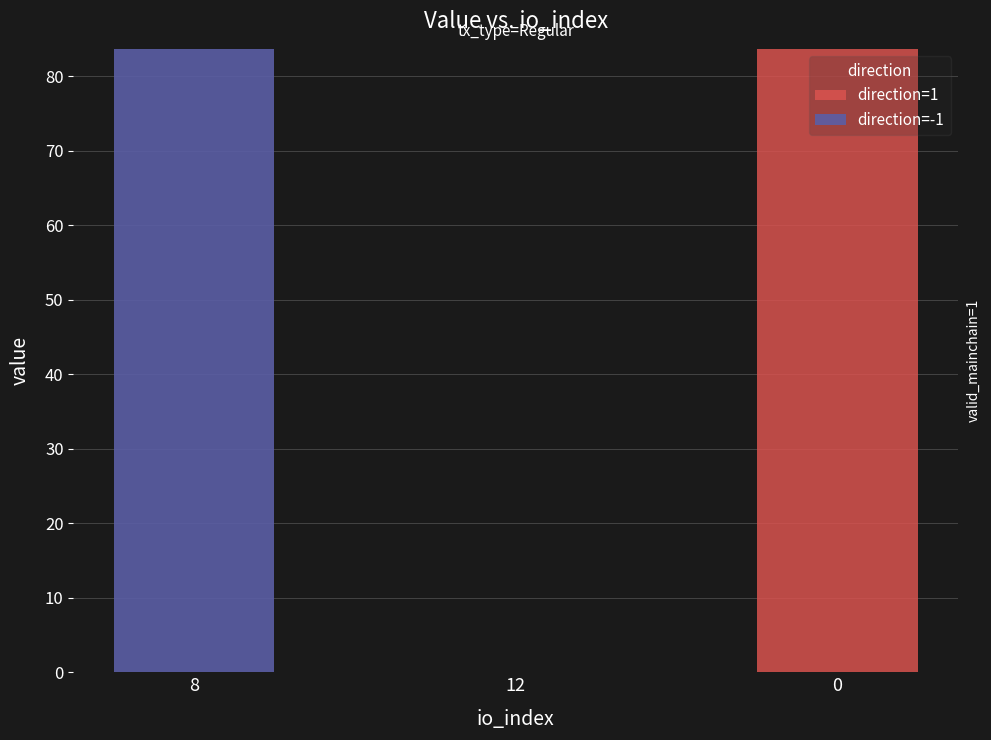

What is the total value across all series at 0?

83.7